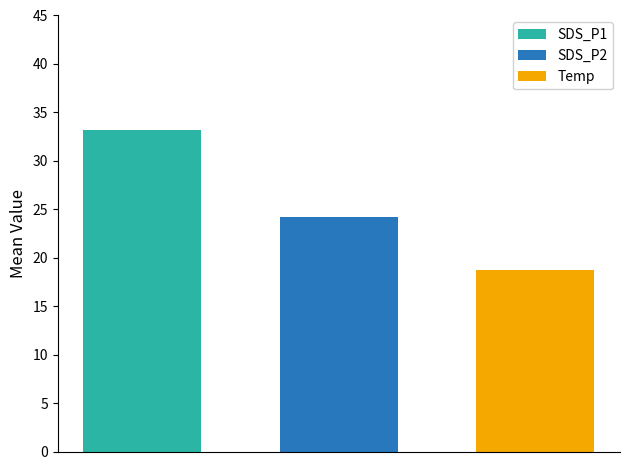

What is the highest value of the SDS_P1 series?

33.2